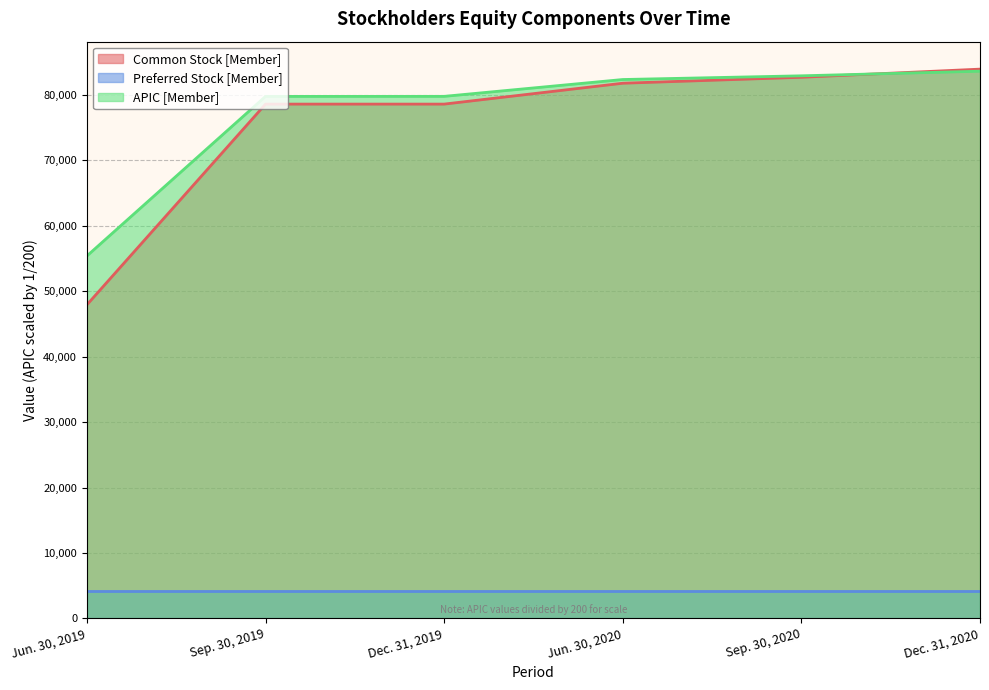

What is the difference between the highest and lowest values at Jun. 30, 2019?

51260.8